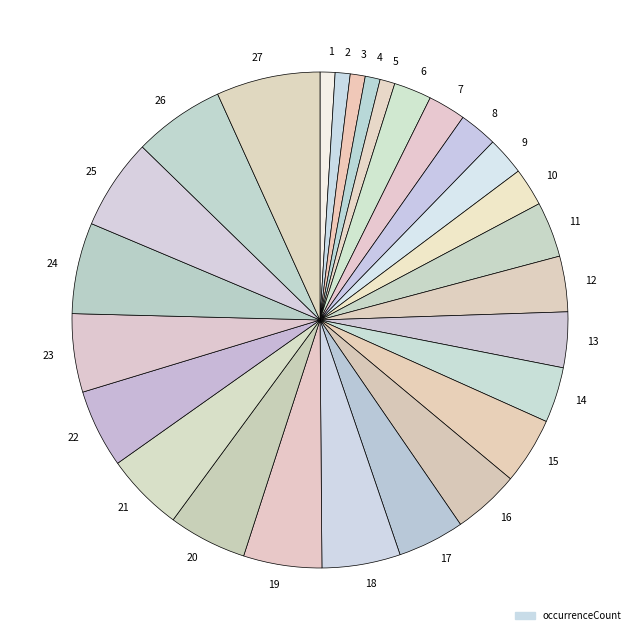

Which slice is the largest?

27